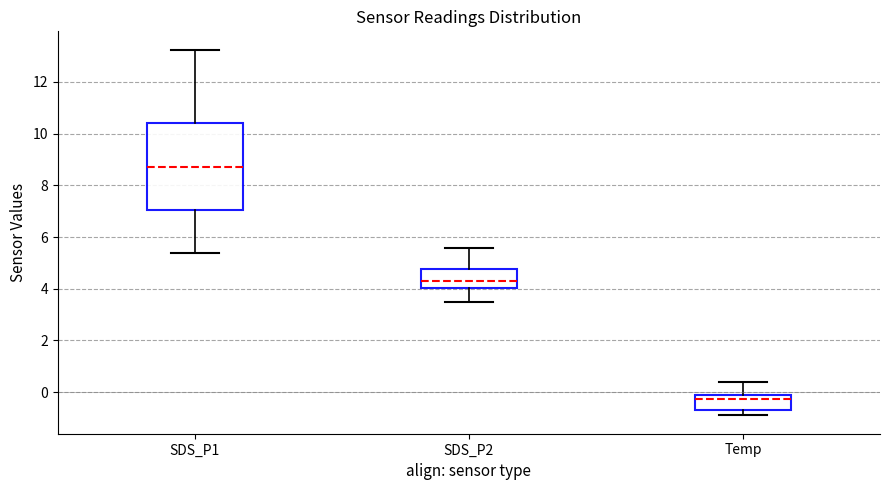

Reading left to right, read every box against the y-axis: the position of its median line, the range the box covers, and the ends of its whiskers. The values are not printed on the chart, so give them approximately, as read against the axis.

SDS_P1: median 8.8, box 7.0 to 10.4, whiskers 5.4 to 13.2
SDS_P2: median 4.2, box 4.0 to 4.8, whiskers 3.4 to 5.6
Temp: median -0.2, box -0.6 to 0.0, whiskers -0.8 to 0.4